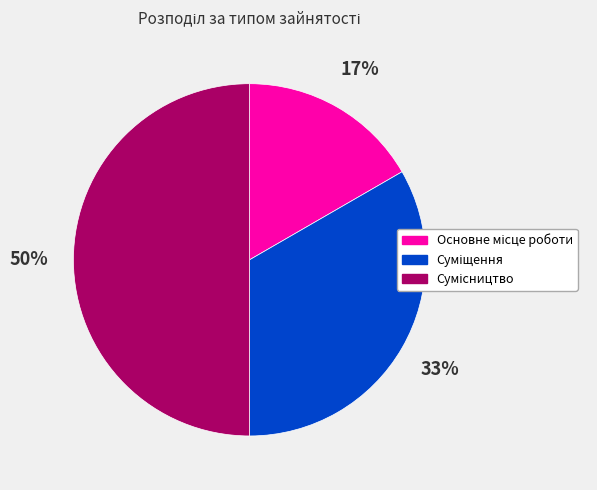

To the nearest percent, what is the difference between the largest and smallest slice percentages?

33%